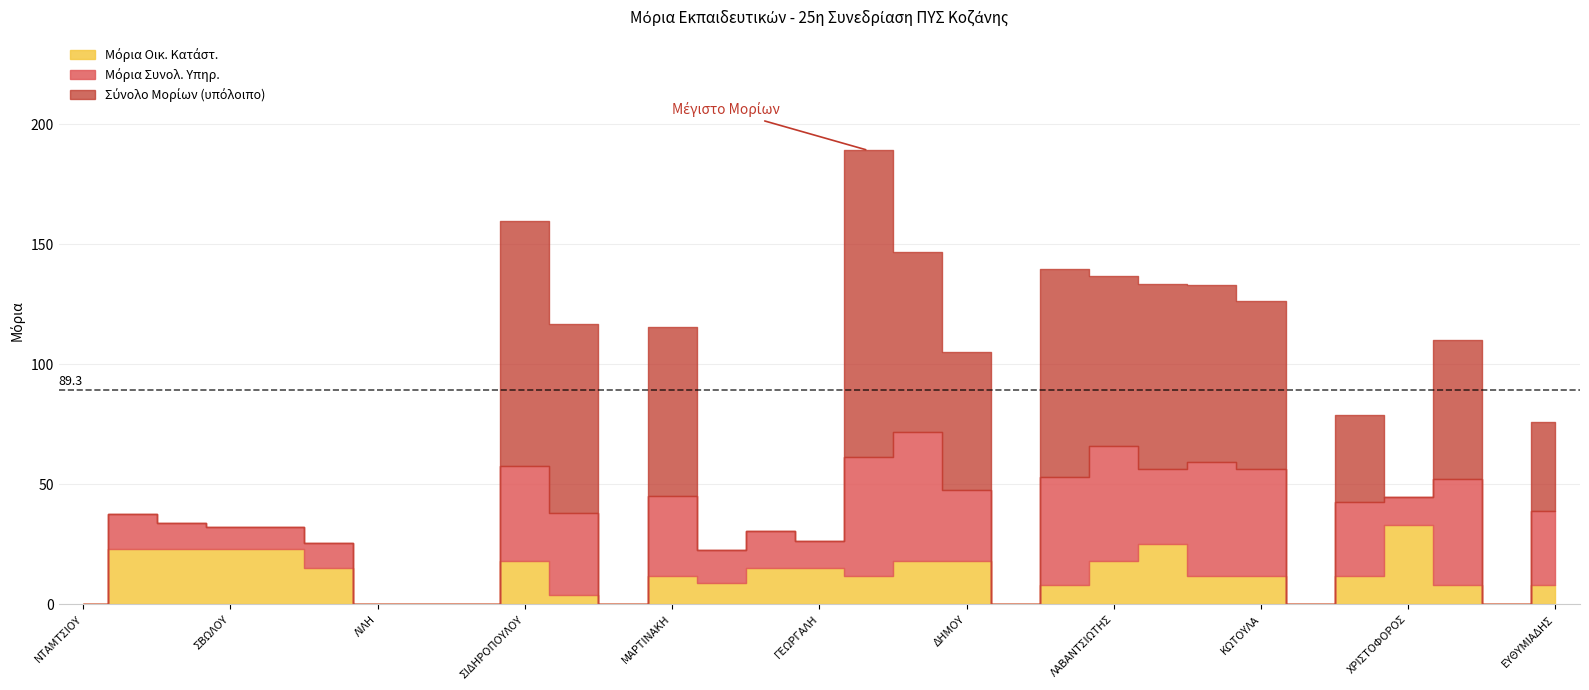

Where does the Μόρια Οικ. Κατάστ. series first go above 12?

2-ΓΚΕΚΑΣ